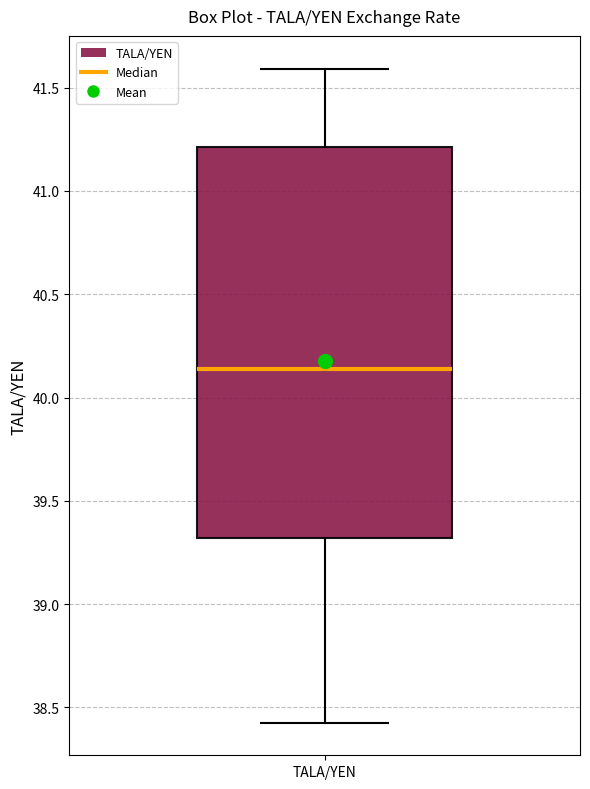

Read this box plot against the y-axis: the position of the median line, the range covered by the box, and the ends of both whiskers. The values are not printed on the chart, so give them approximately, as read against the axis.

median 40.15, box 39.30 to 41.20, whiskers 38.45 to 41.60